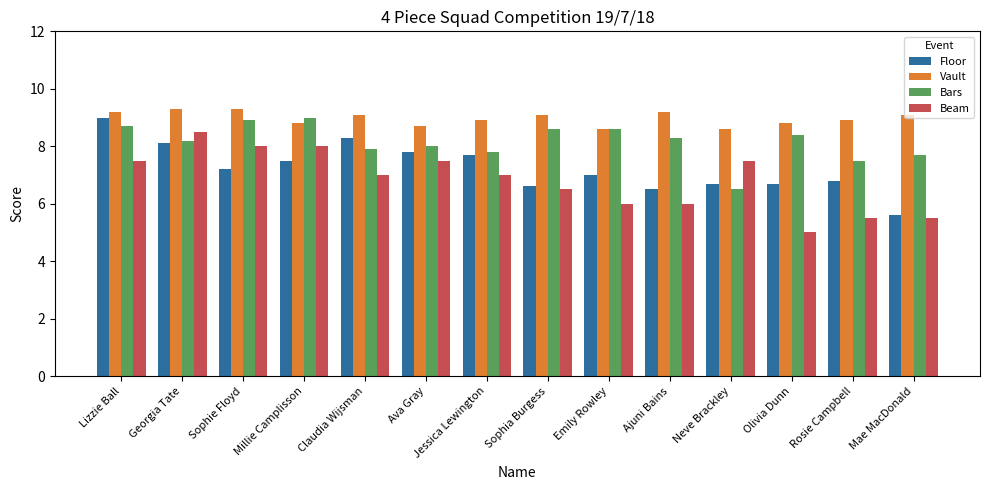

Rank the series by their average value, from lowest to highest.

Beam, Floor, Bars, Vault